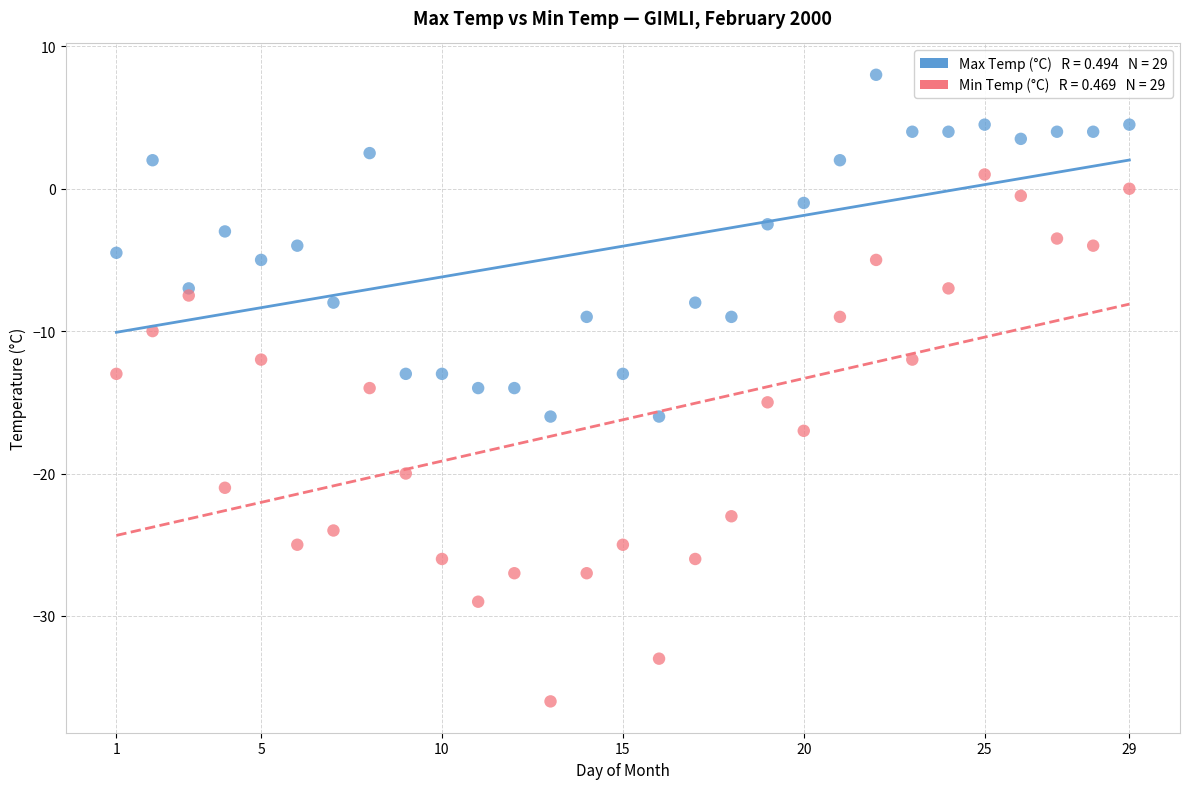

Across all data points, what is the range of X values (max minus min)?

28.0